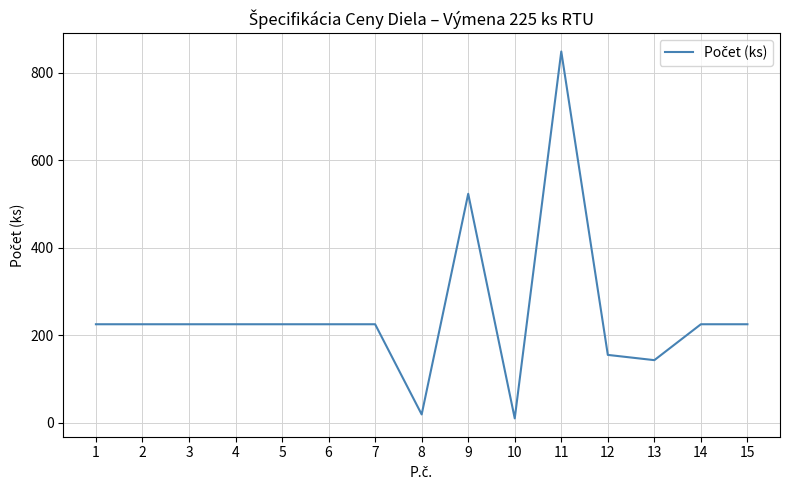

What is the difference between the maximum and minimum values?

838